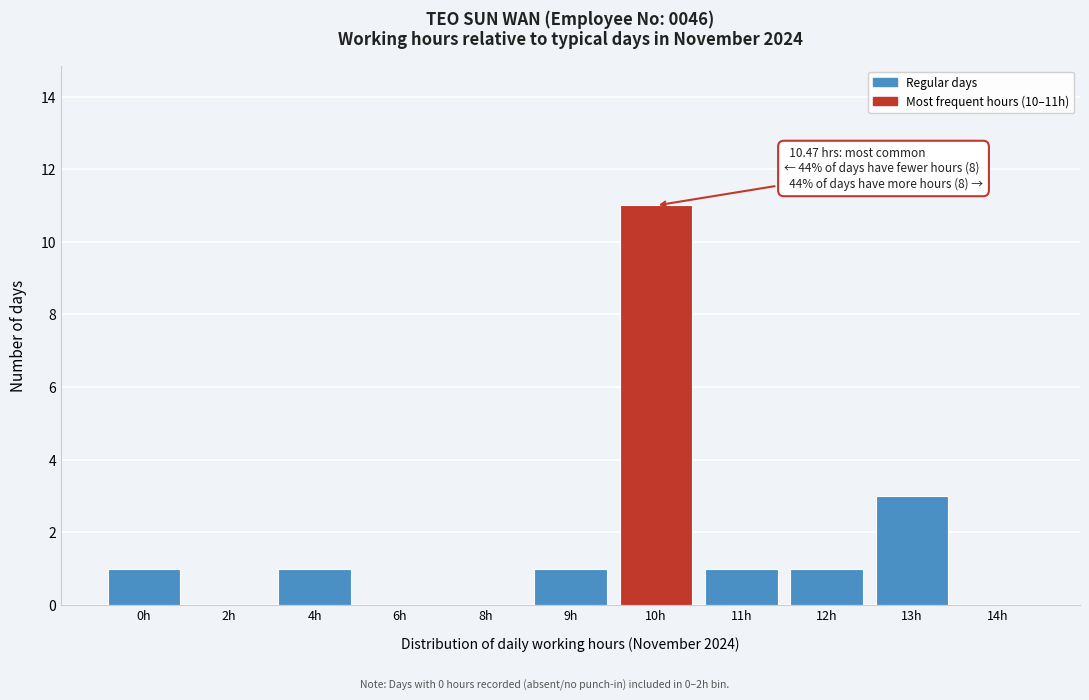

Reading left to right, transcribe all the data shown in this chart.

0h=1	2h=0	4h=1	6h=0	8h=0	9h=1	10h=11	11h=1	12h=1	13h=3	14h=0